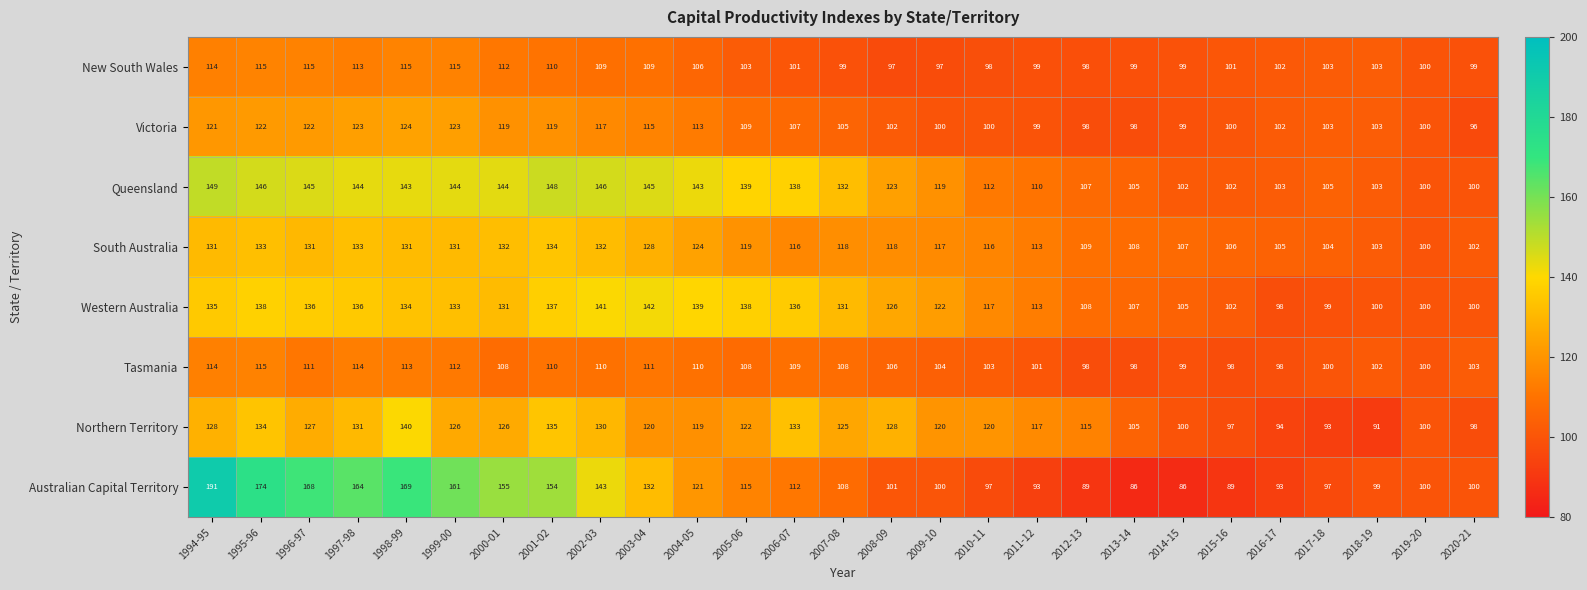

What is the sum of the Tasmania values at 2012-13 and 2019-20?

198